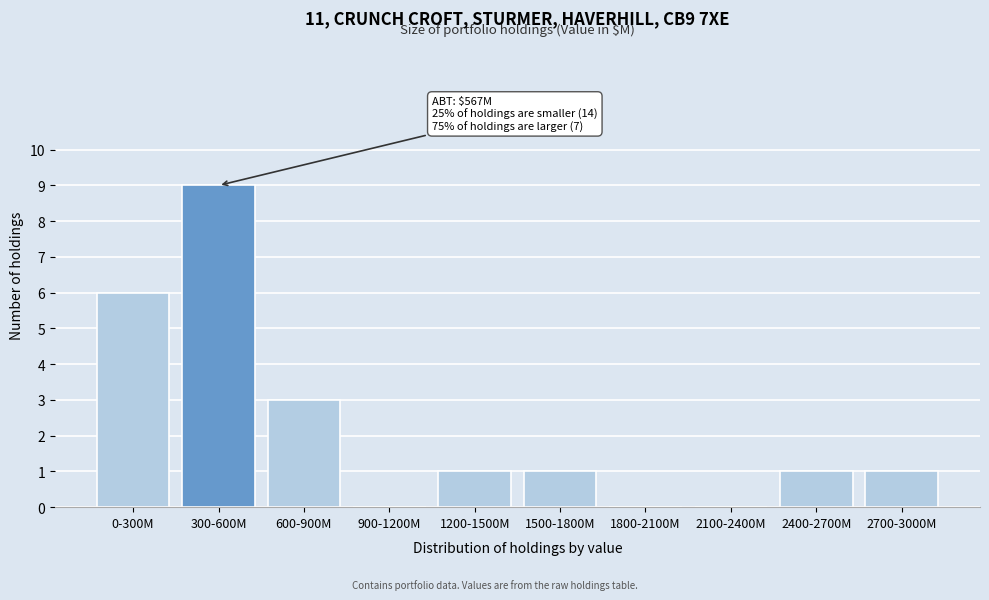

Reading left to right, list all the values displayed in this chart.

0-300M=6	300-600M=9	600-900M=3	900-1200M=0	1200-1500M=1	1500-1800M=1	1800-2100M=0	2100-2400M=0	2400-2700M=1	2700-3000M=1